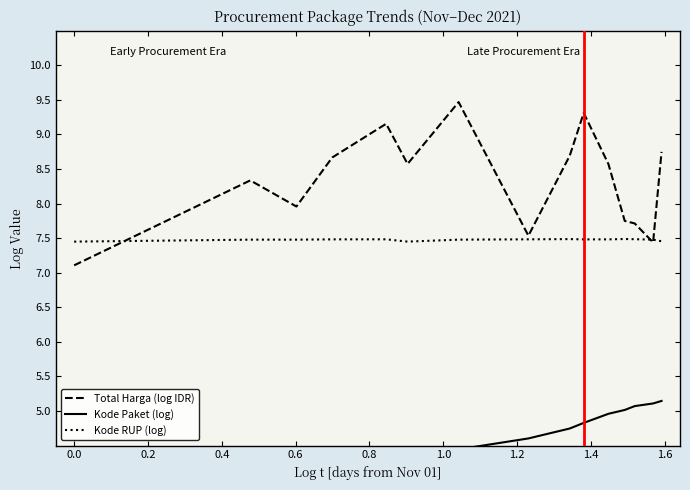

What is the lowest value of the Total Harga (log IDR) series?

7.1